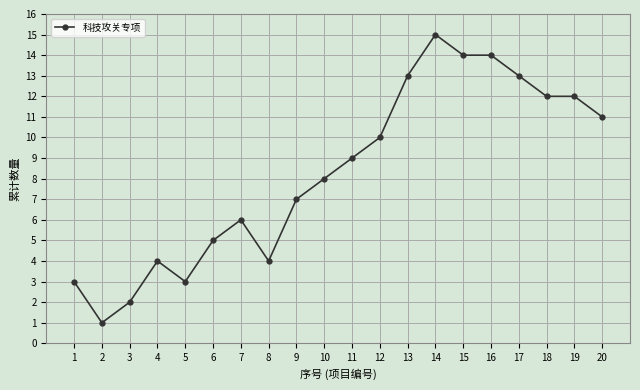

True or false: there are more than 1 points higher than both neighbors.

True